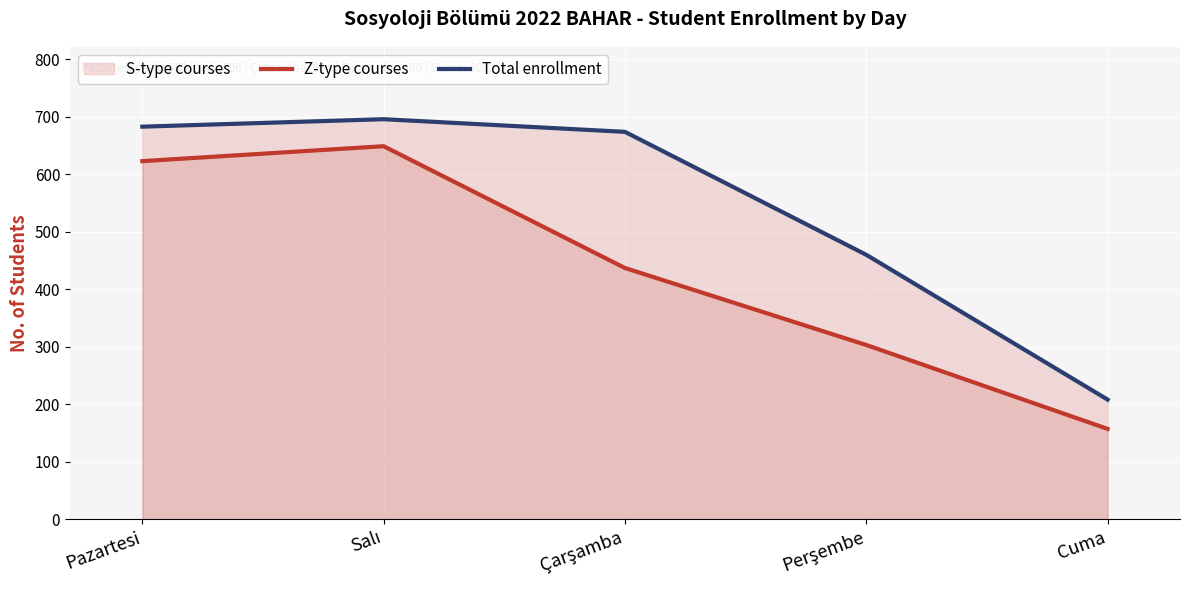

Which series changed the most between Pazartesi and Salı?

Z-type courses